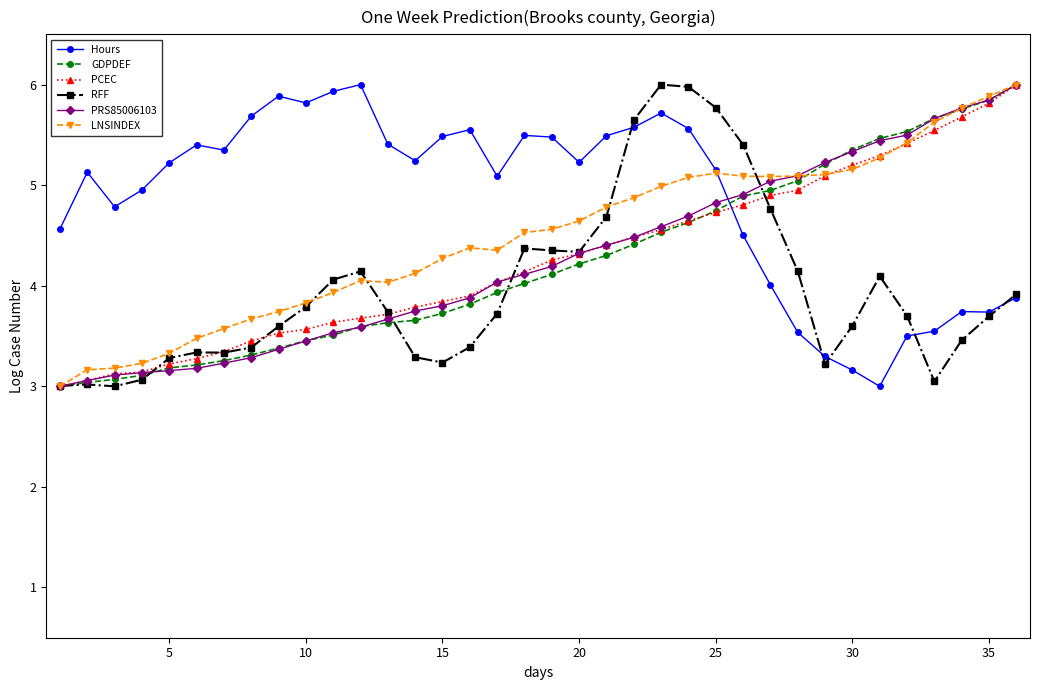

What is the lowest value of the RFF series?

3.0